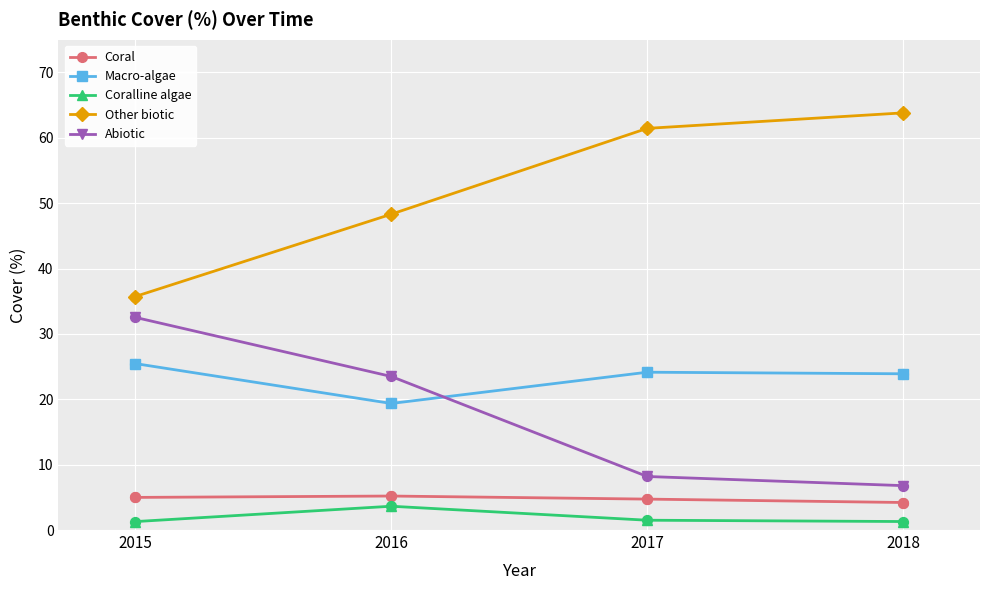

Which series has the largest total across all categories?

Other biotic